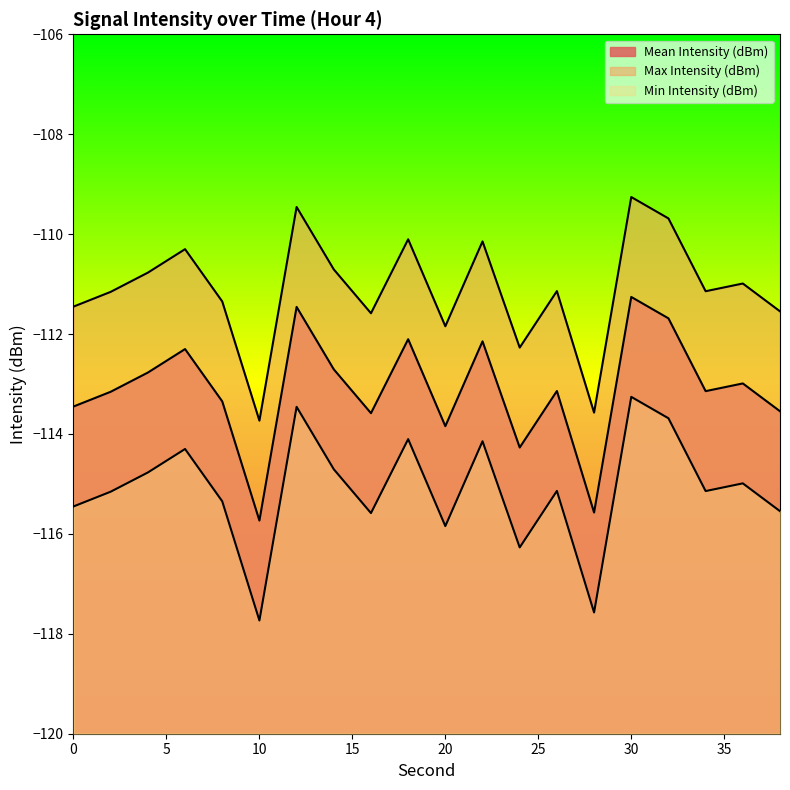

What is the difference between the maximum and minimum values in the Max Intensity (dBm) series?

4.5